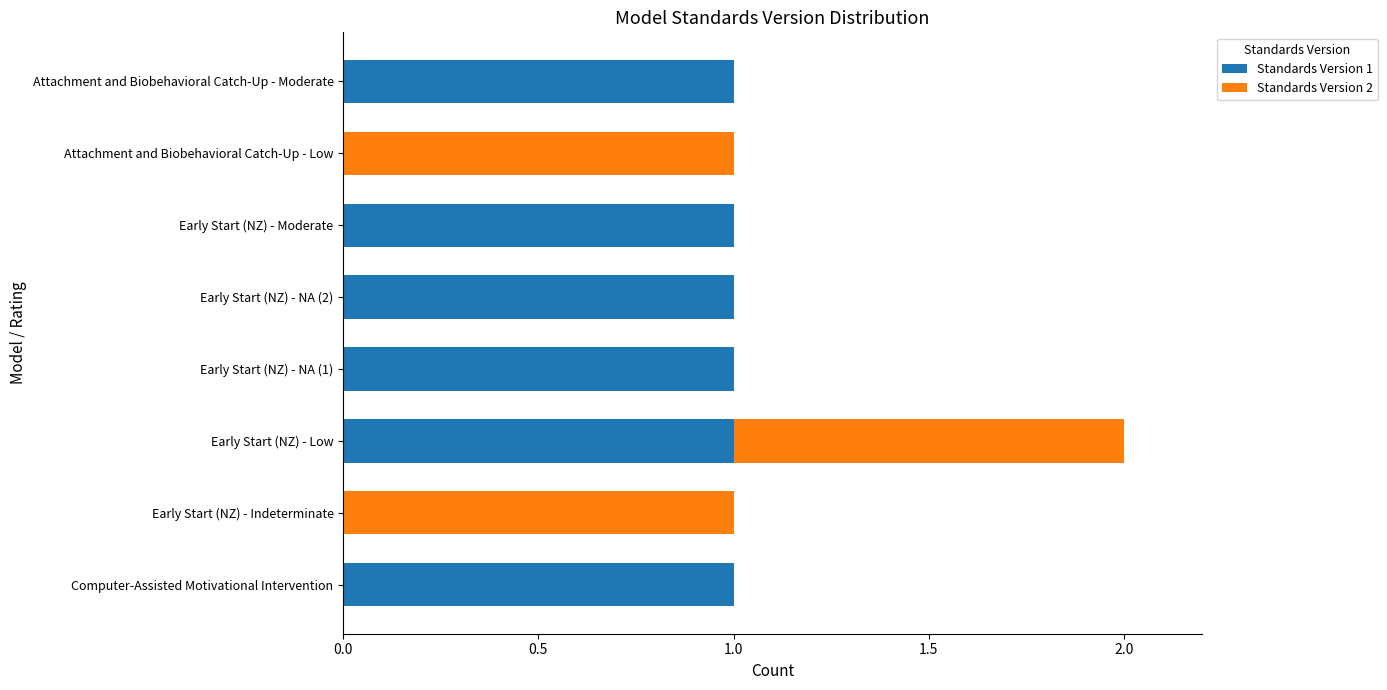

At which category is the sum across all series the highest?

Early Start (NZ) - Low